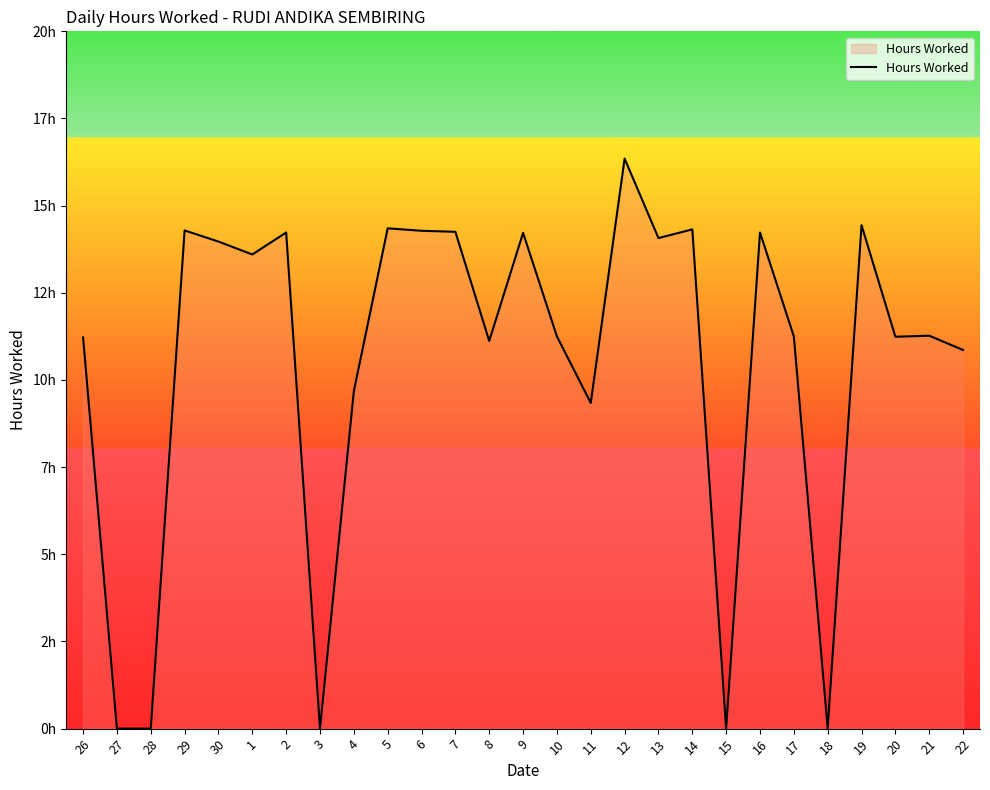

List the labels in order of value, largest first.

12, 19, 5, 14, 29, 6, 7, 2, 16, 9, 13, 30, 1, 21, 10, 17, 20, 26, 8, 22, 4, 11, 27, 28, 3, 15, 18